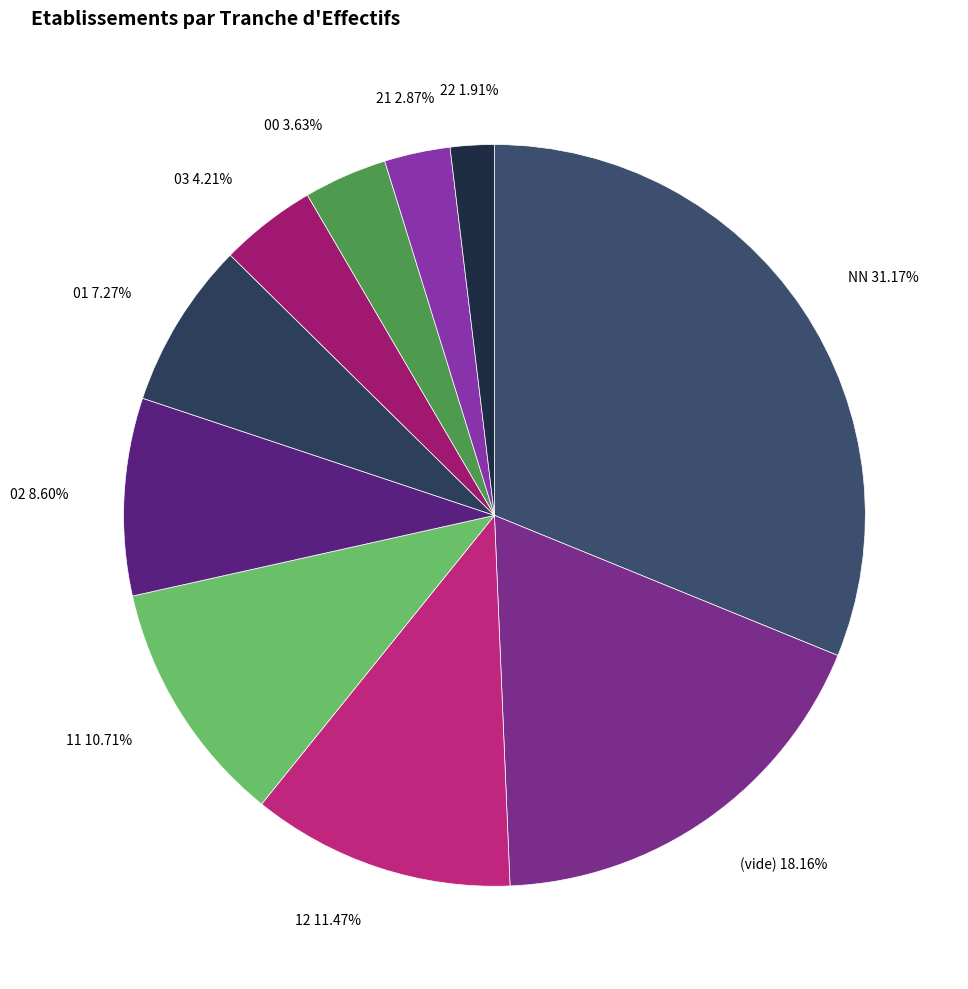

How many slices are in this pie chart?

10